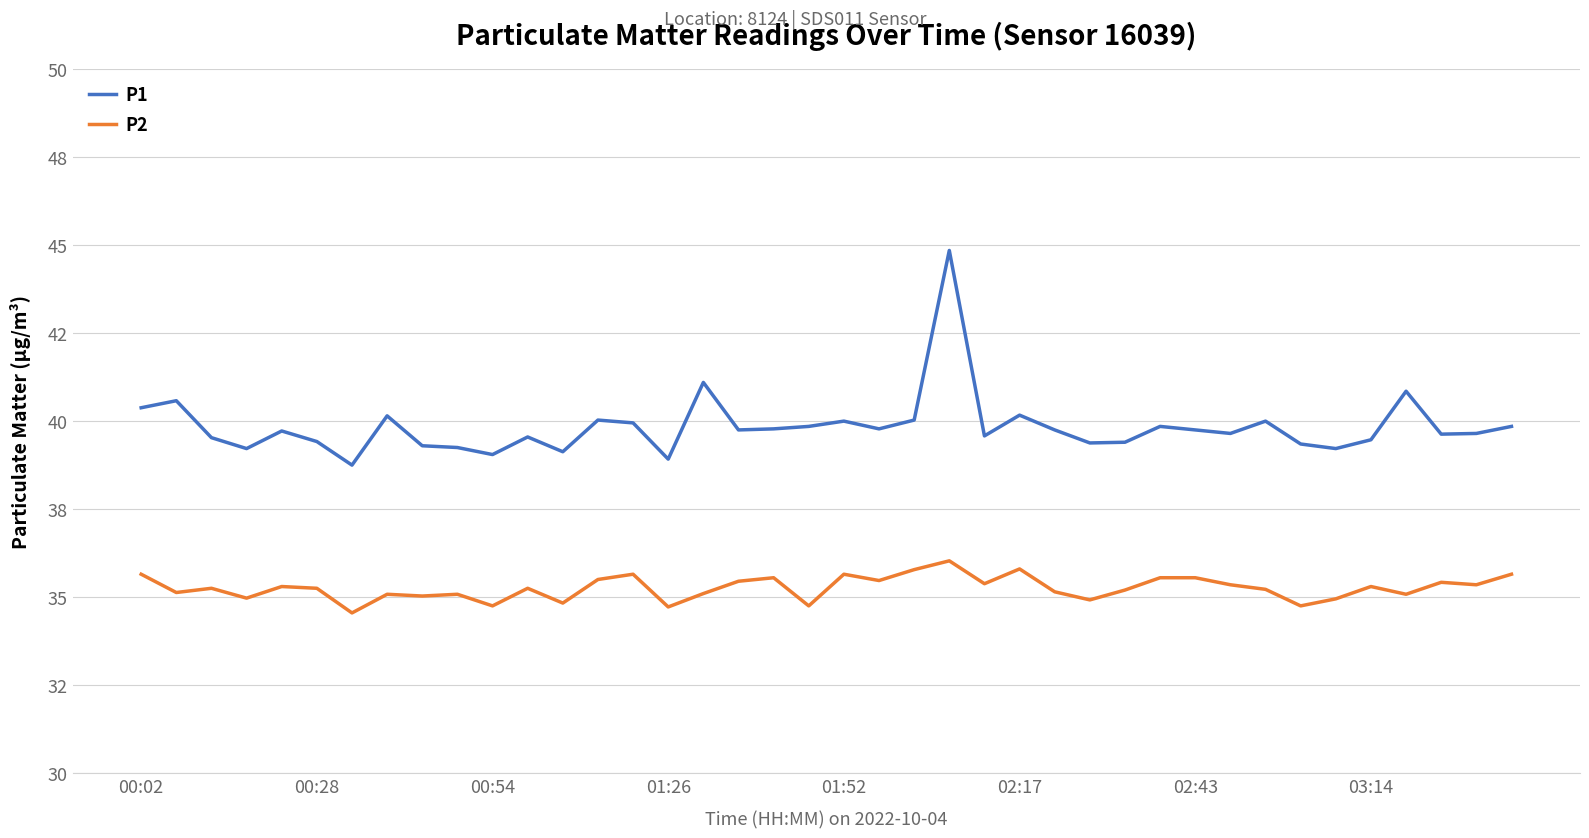

What are all the series names shown in the legend?

P1, P2